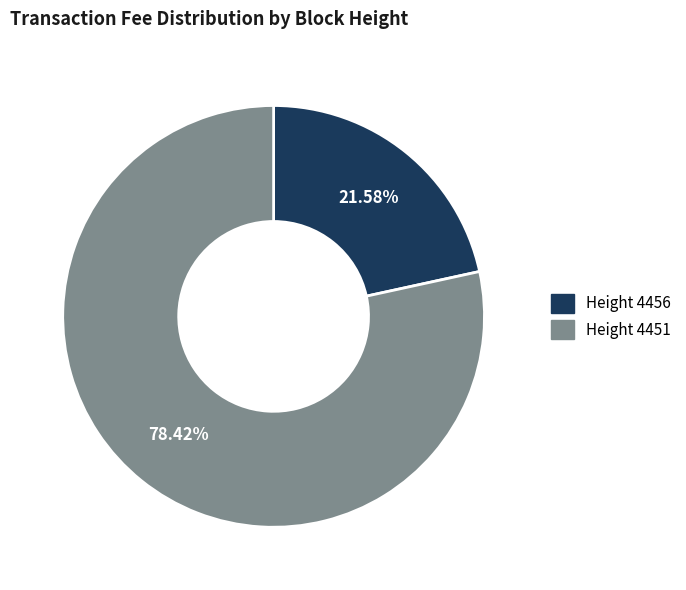

Is the sum of Height 4456 and Height 4451 greater than half?

Yes